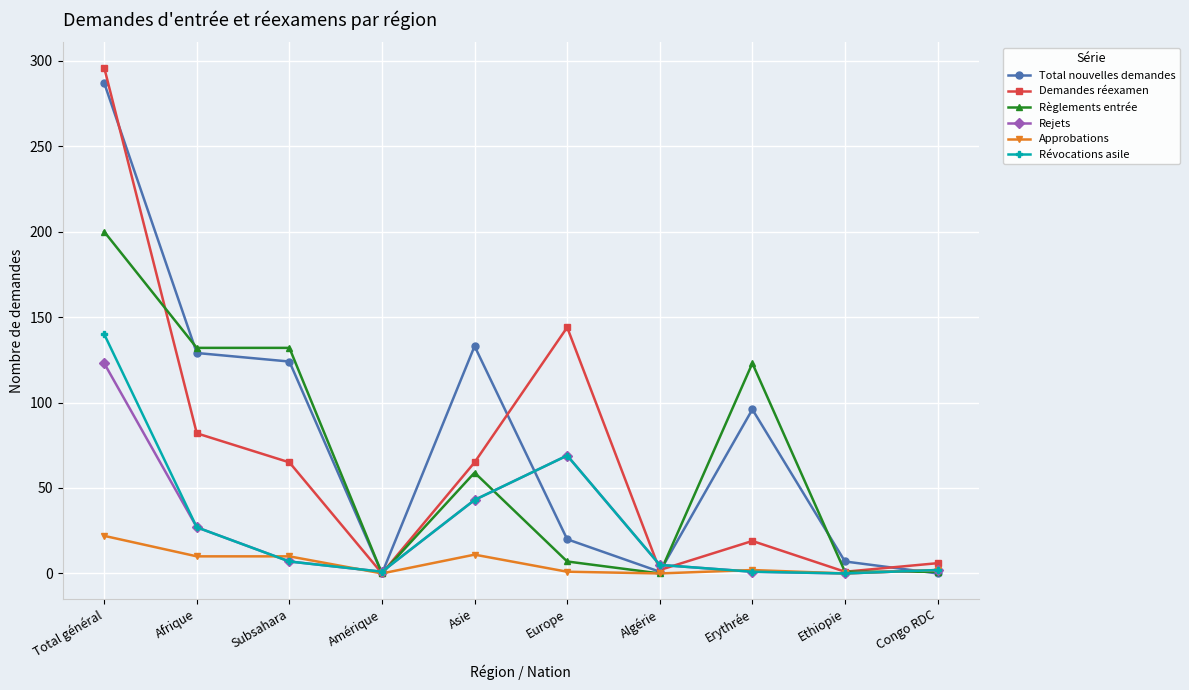

How many lines are shown in the chart?

6